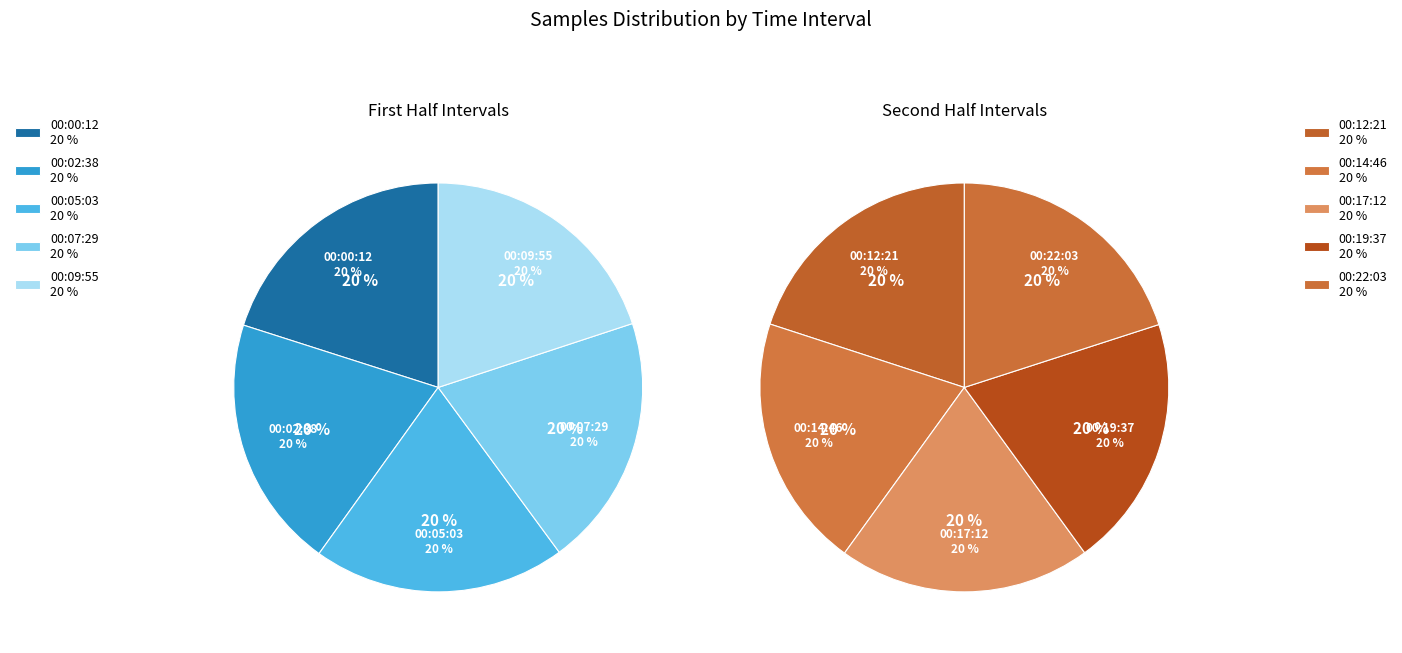

Which has a higher value, 00:19:37 or 00:07:29?

00:07:29